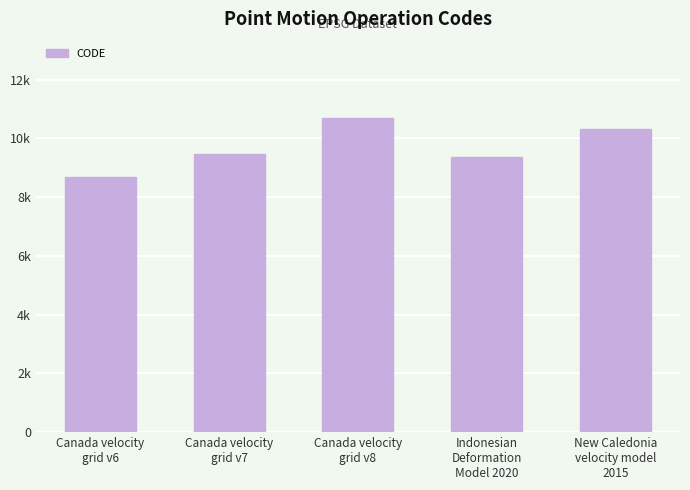

What position from the right is Indonesian
Deformation
Model 2020?

2